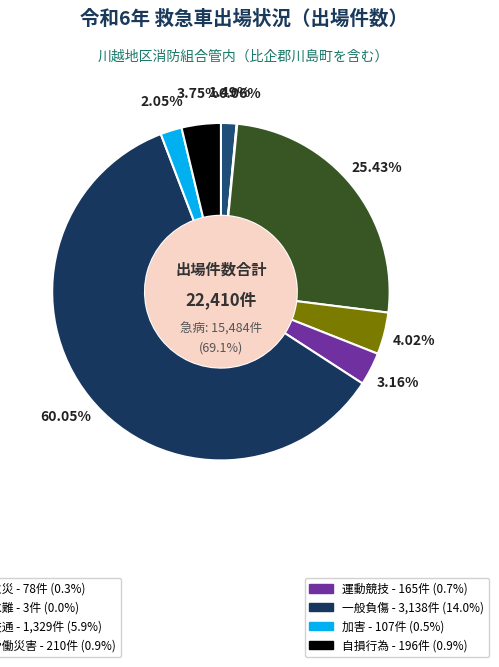

To the nearest percent, what is the difference between the 運動競技 and 水難 slice percentages?

3%